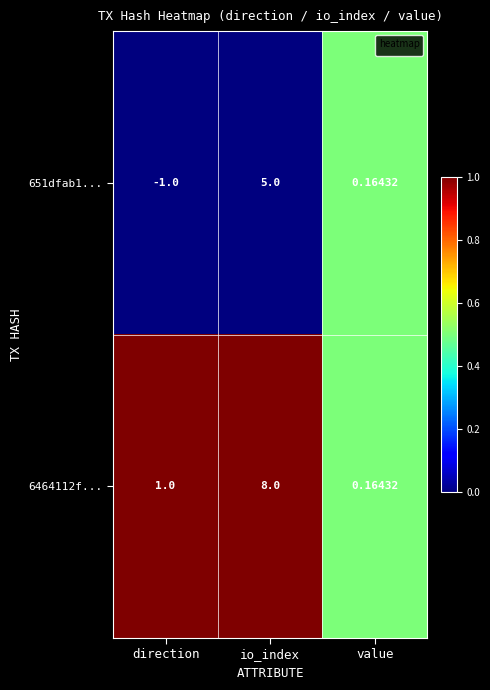

List the labels in order of 6464112f... value, largest first.

io_index, direction, value